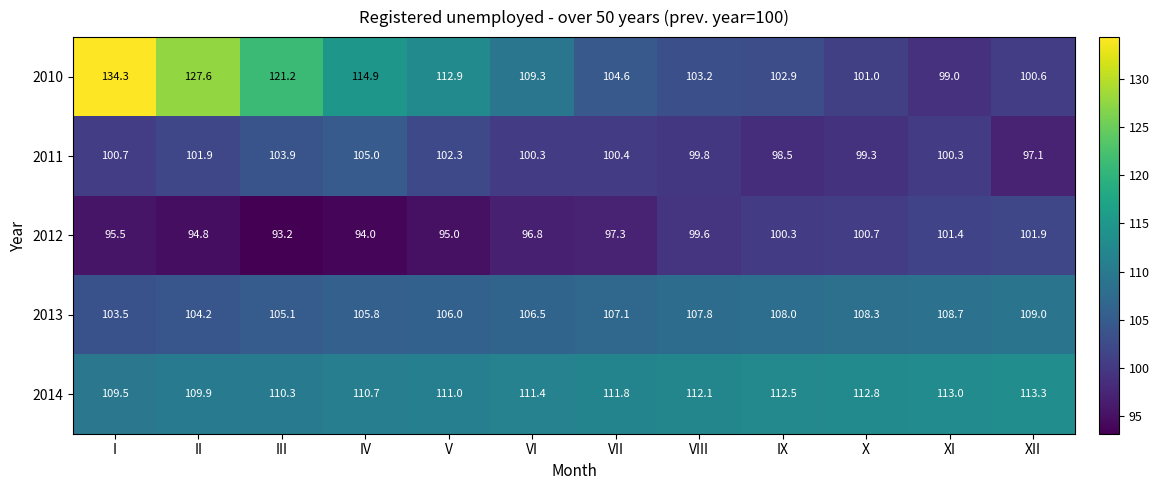

What value does the 2014 series have at I?

109.5